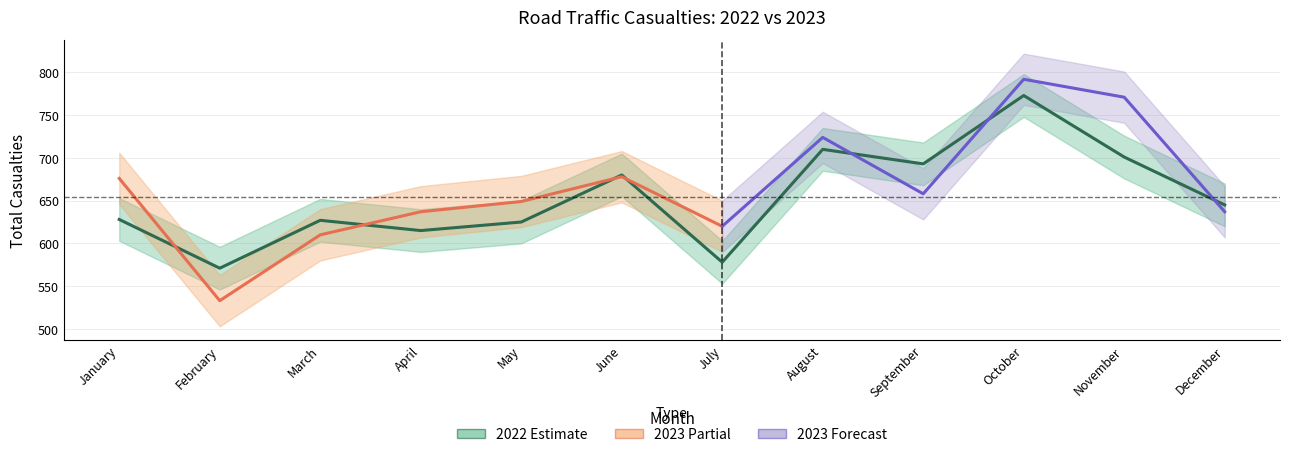

Reading left to right, transcribe all the data shown in this chart.

January=628	February=571	March=627	April=615	May=625	June=680	July=578	August=710	September=693	October=773	November=701	December=645